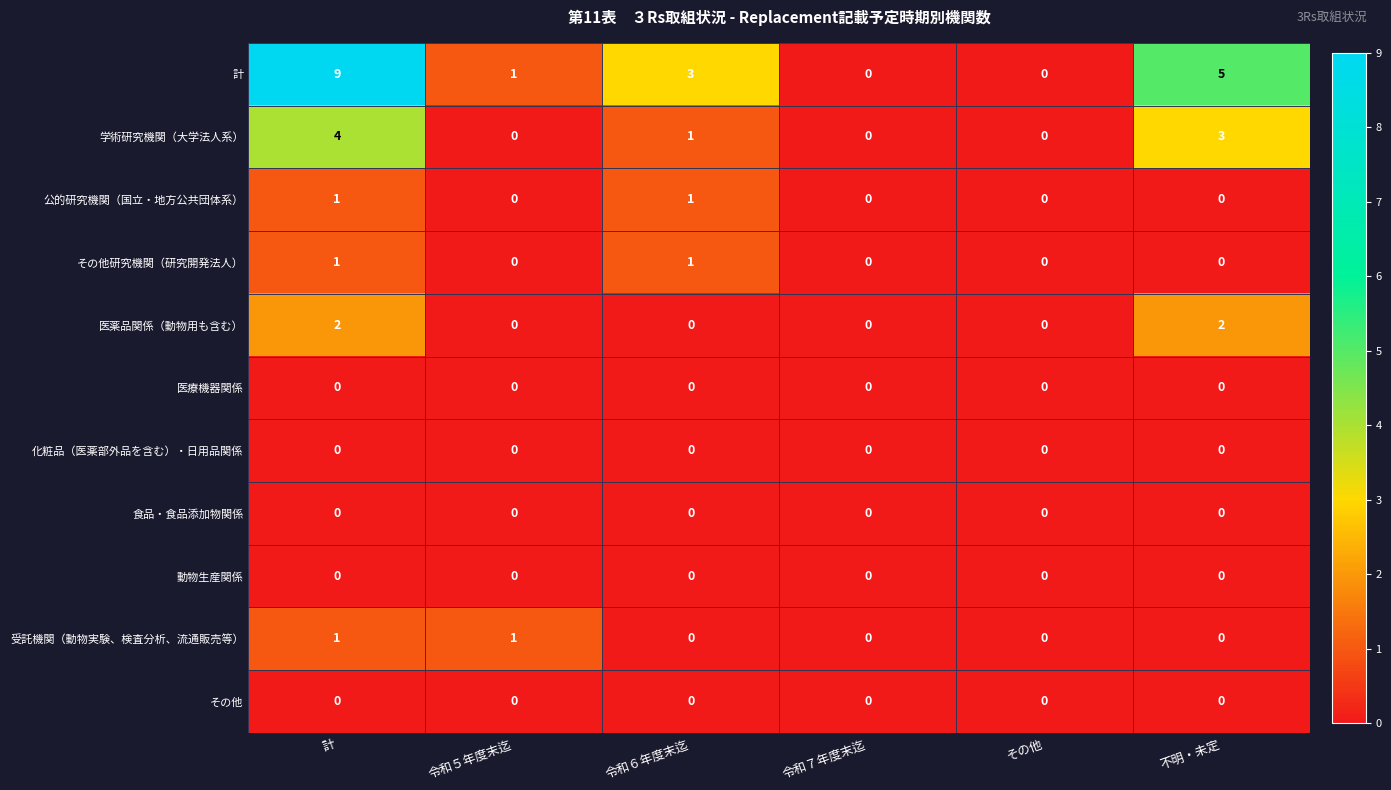

What is the difference between the maximum and minimum values in the 計 series?

9